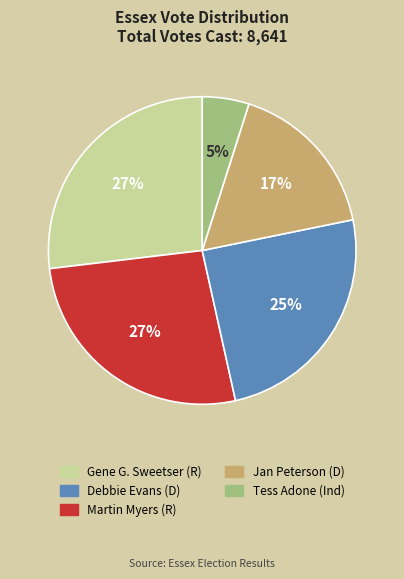

Does any single category account for the majority?

No